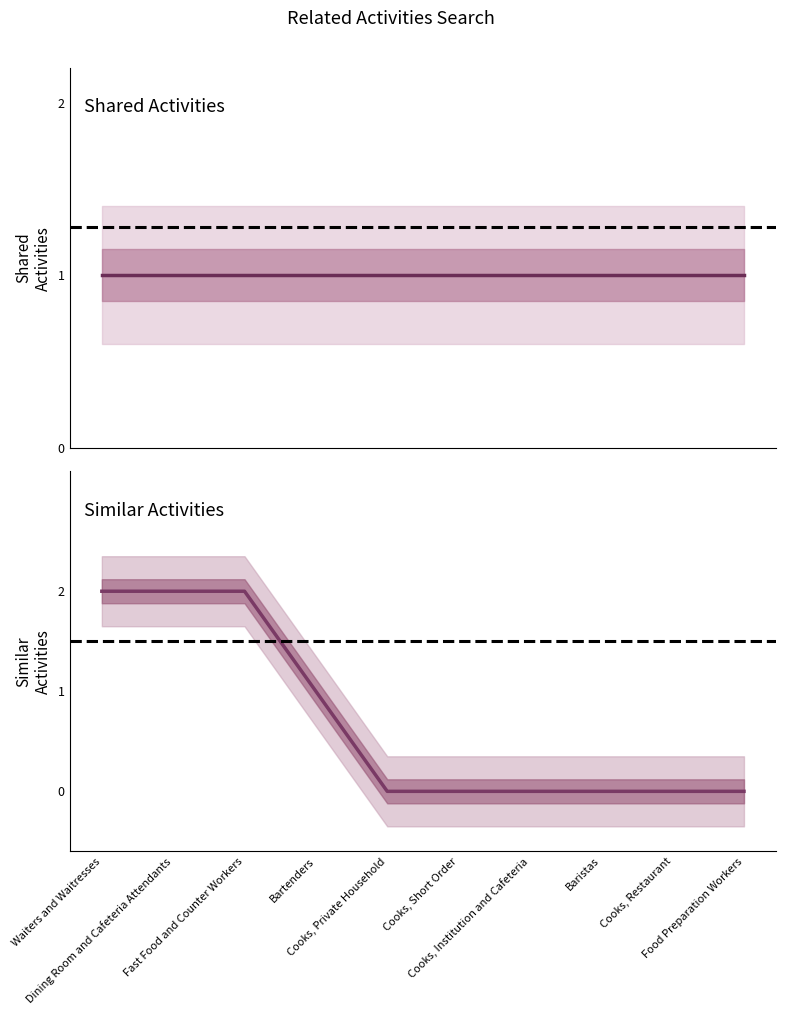

At how many categories does at least one series exceed 1?

3